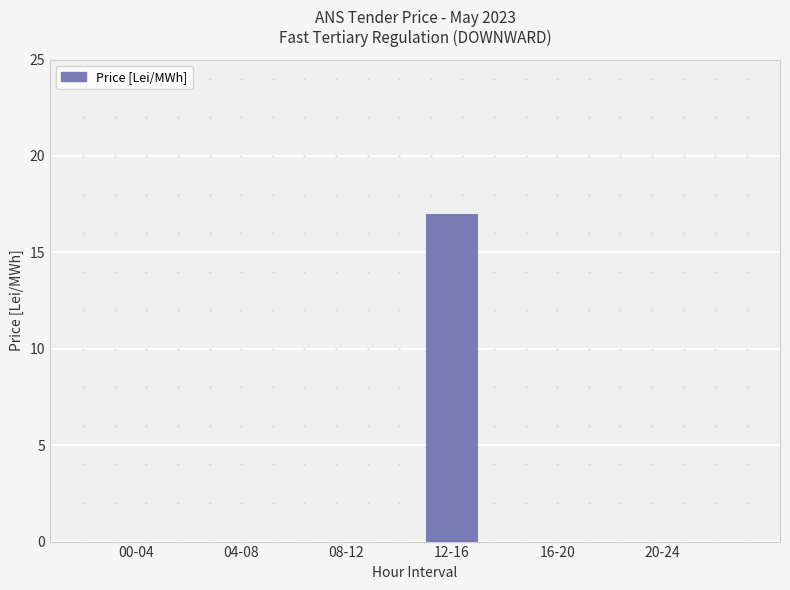

Which label corresponds to the largest value in the chart?

12-16